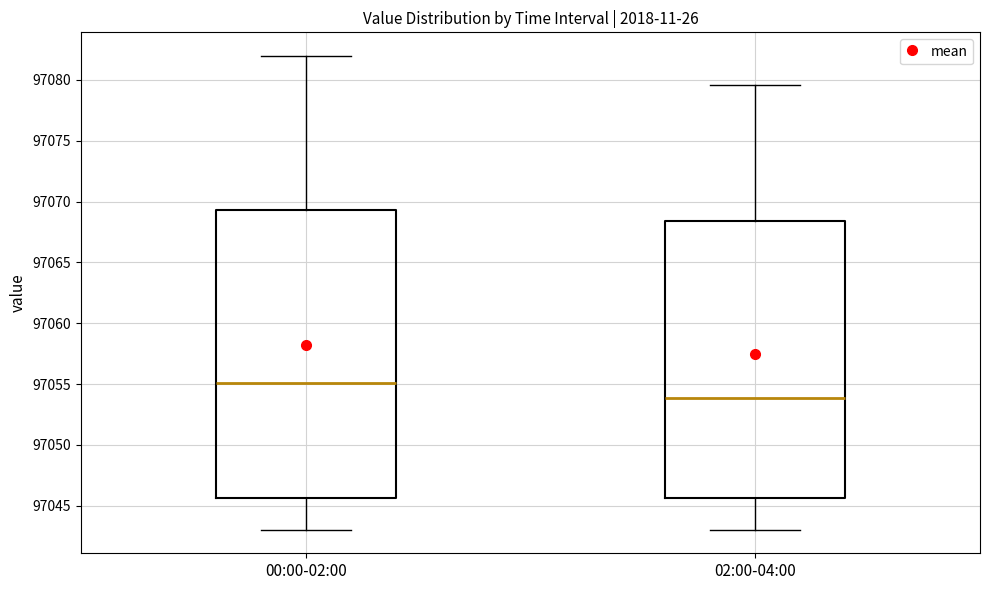

Where is the upper edge of the box for 00:00-02:00 on the y-axis? The values are not printed on the chart, so give them approximately, as read against the axis.

97069.5